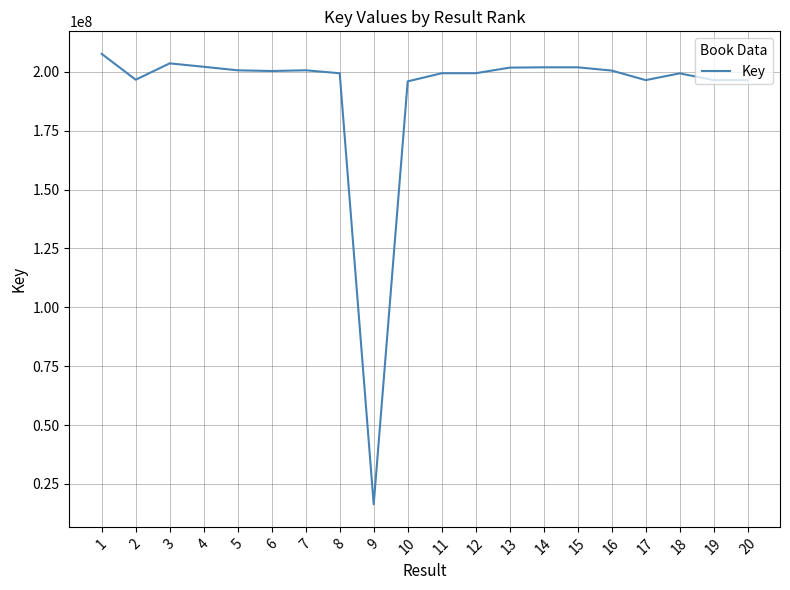

What is the difference between the maximum and minimum values?

191242334